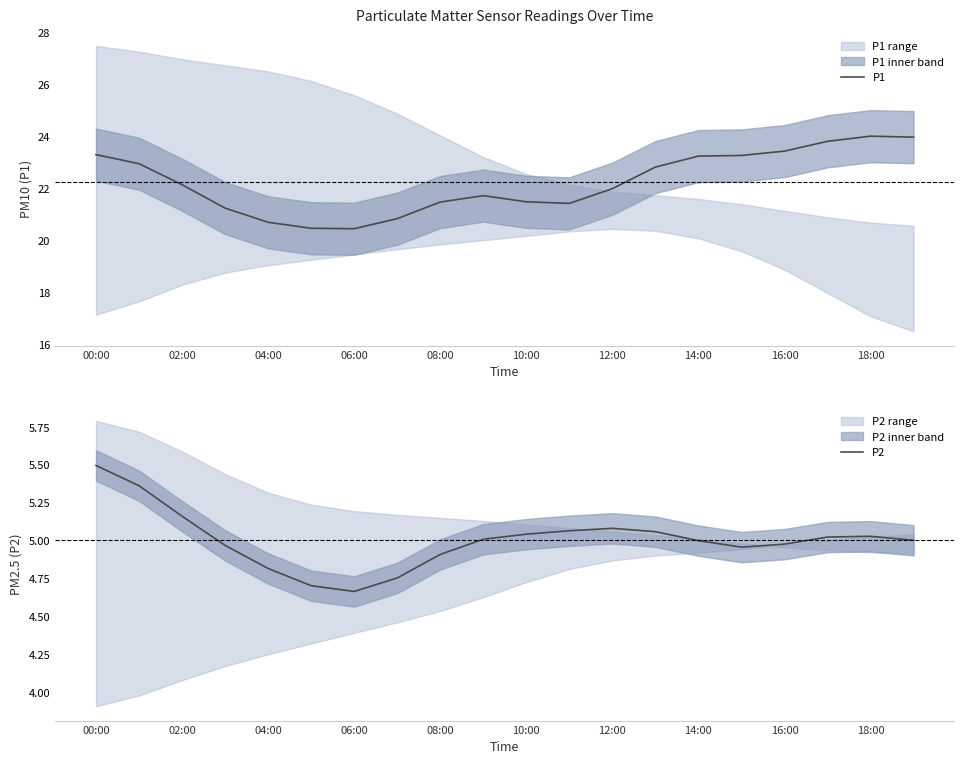

True or false: P2 and P1 cross at least once.

False